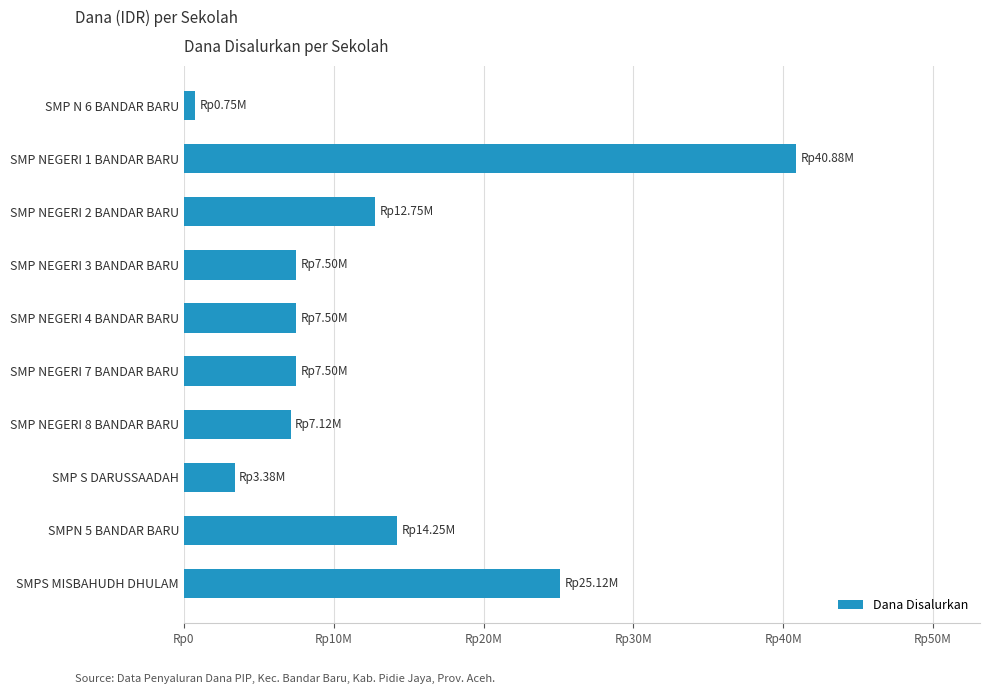

Does the chart contain any negative values?

No